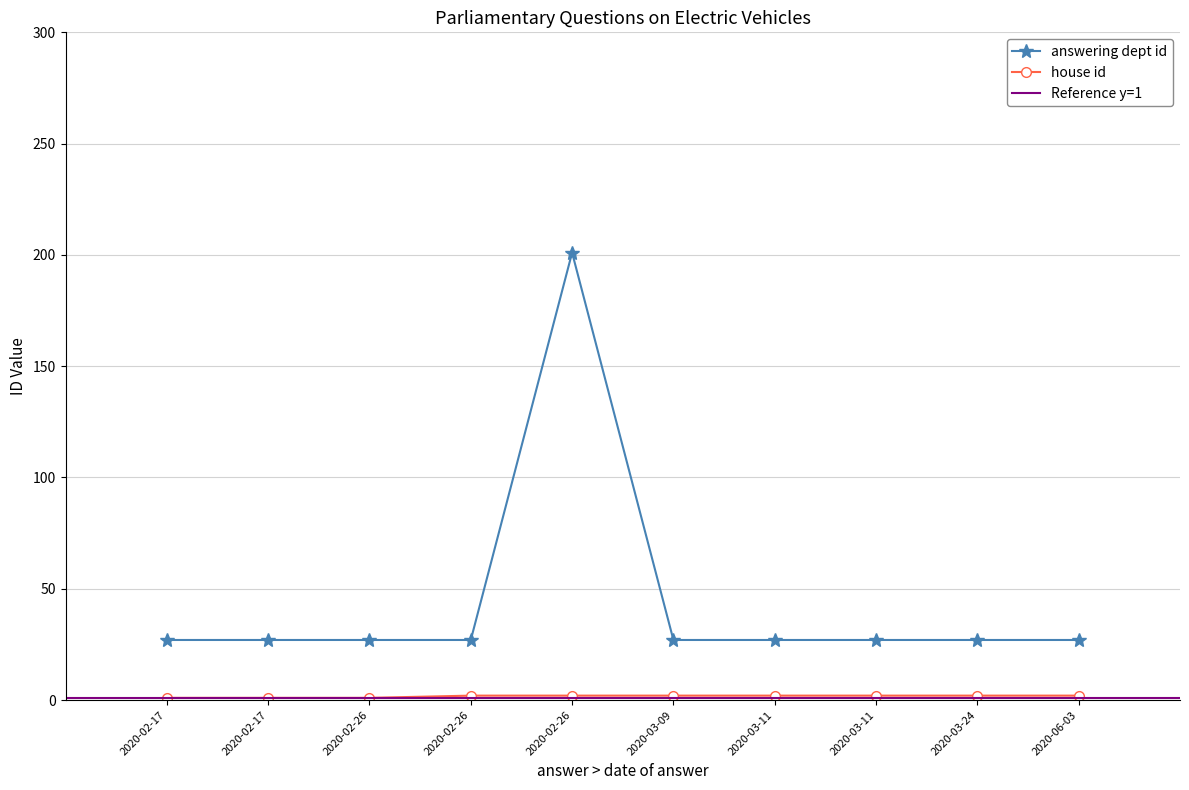

At which category does the chart reach its minimum across all series?

2020-02-17